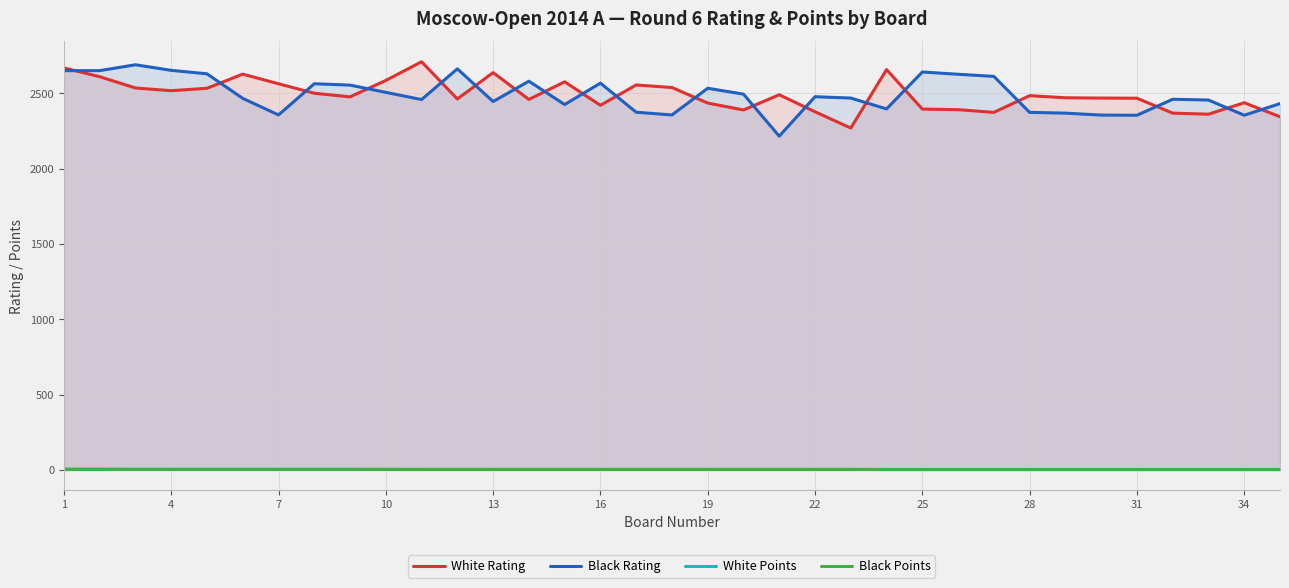

Is the value of Black Rating at 16 greater than the value of White Points at 16?

Yes